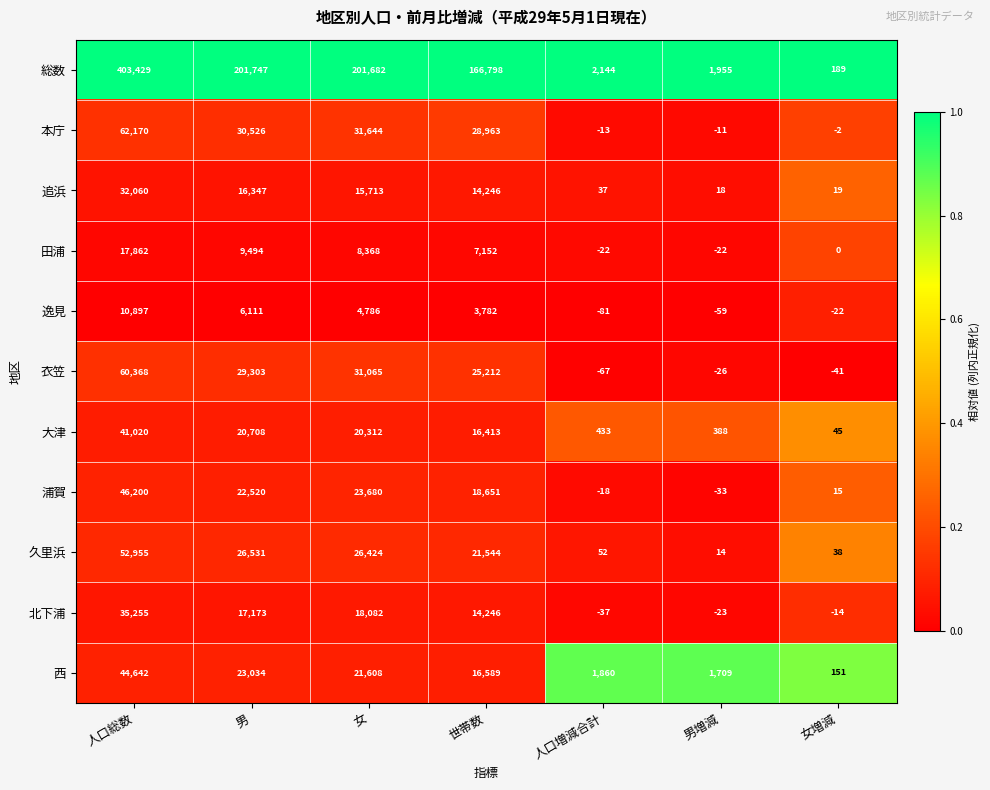

What is the maximum value shown in the chart?

403429